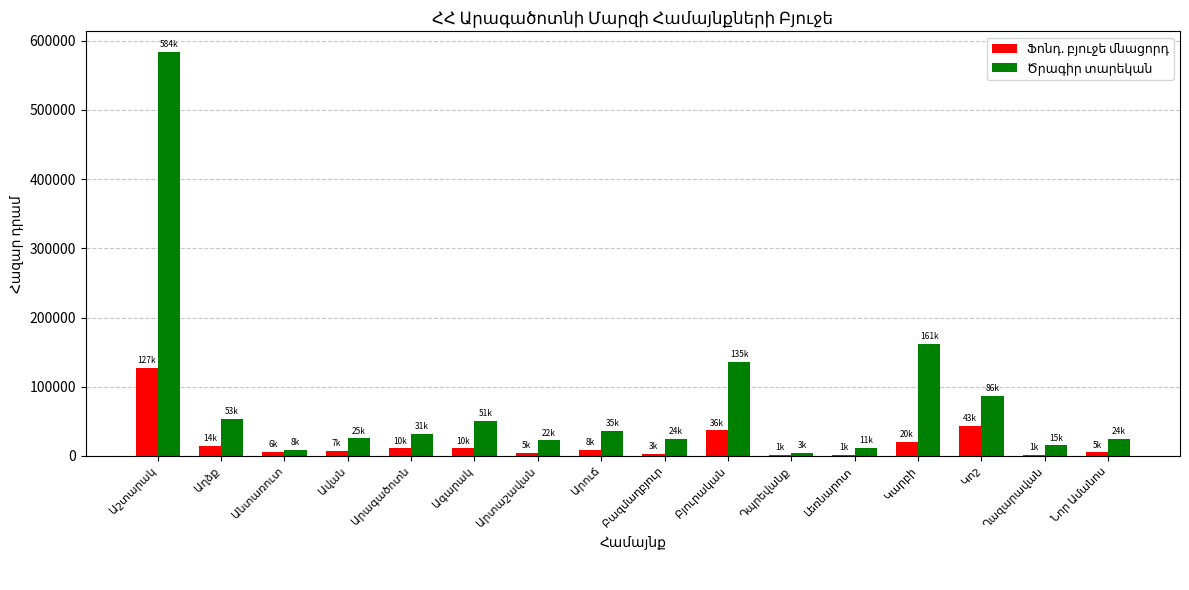

What is the greatest value displayed?

584380.8